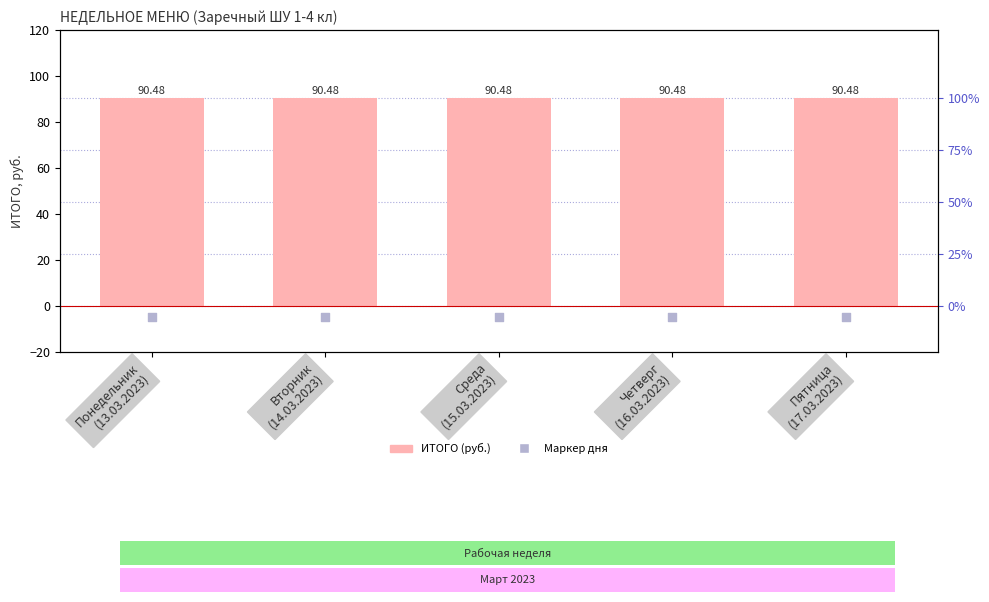

Which series has the largest total across all categories?

ИТОГО (руб.)